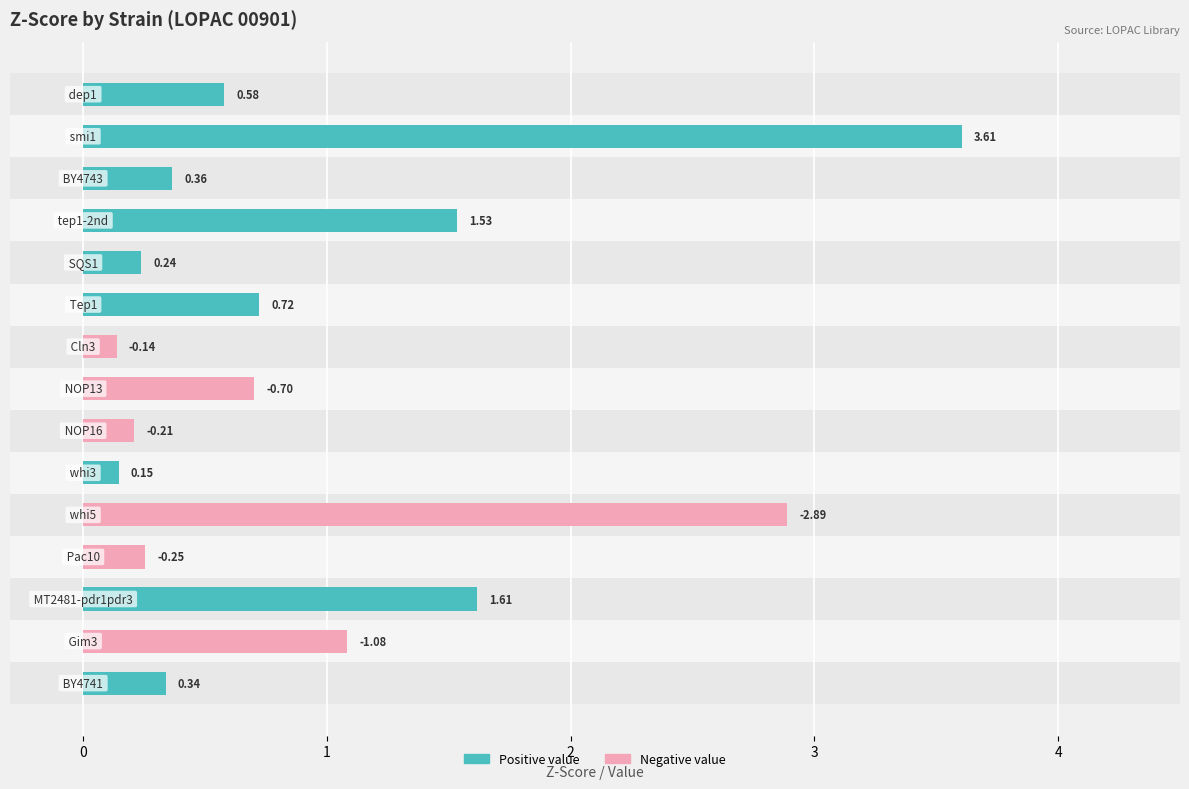

What is the difference between the maximum and minimum values in the value (negative) series?

2.9